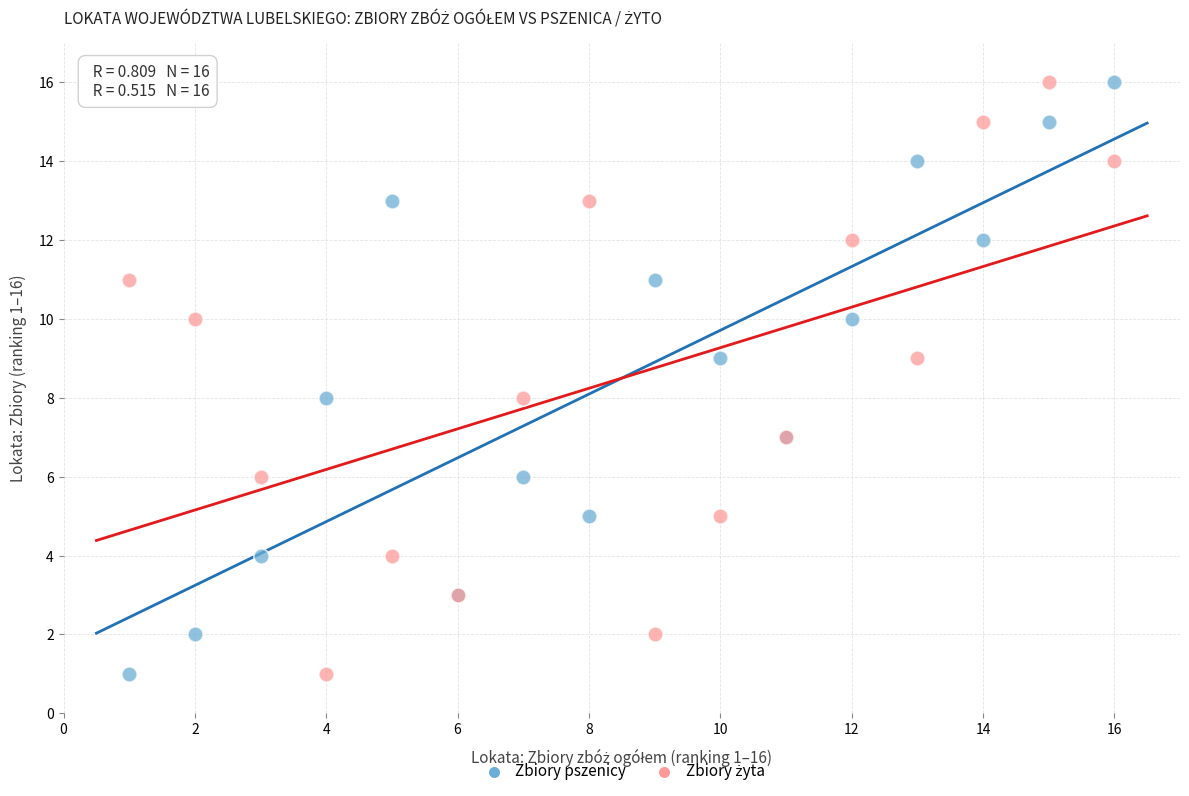

What is the X range (max minus min) for the scatter plot?

15